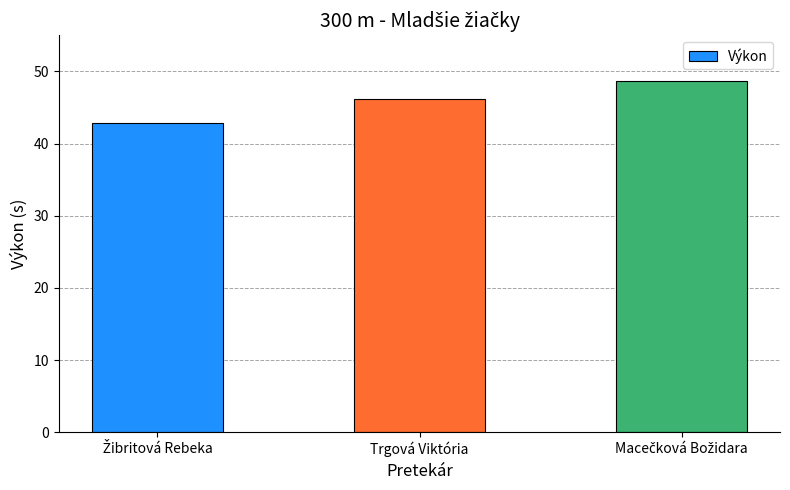

True or false: the data shows 46.2 at Trgová Viktória.

True